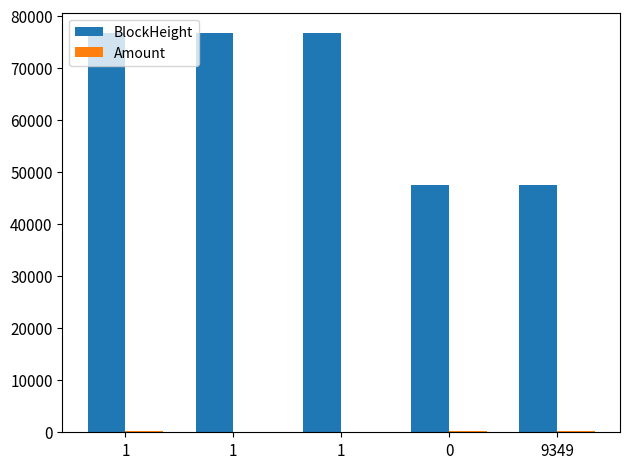

Does the chart contain stacked bars?

No